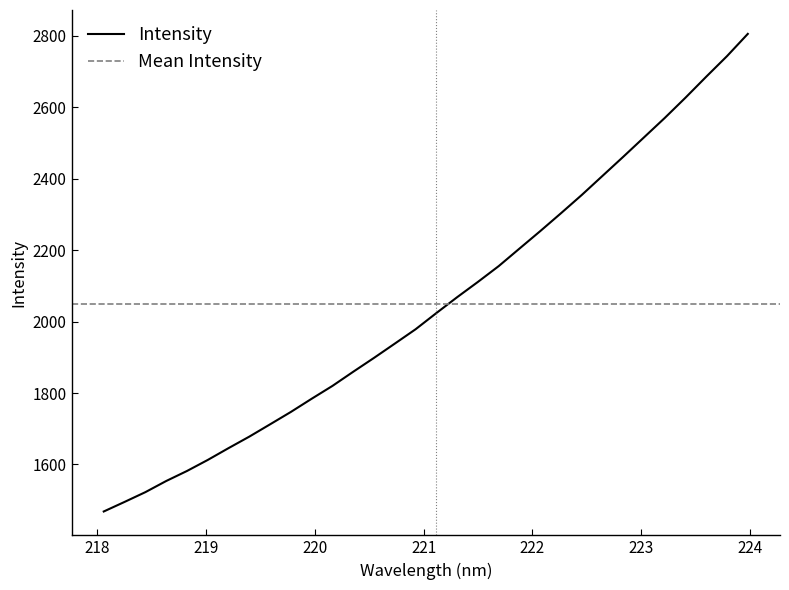

Does the chart display data point markers on the line(s)?

No